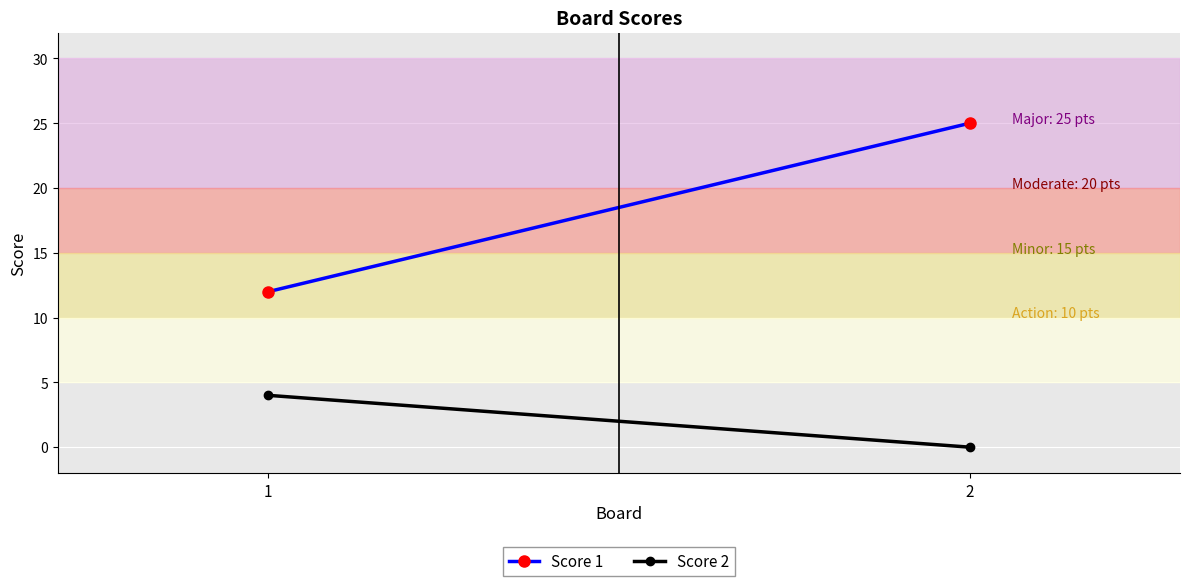

Rank the series by their average value, from lowest to highest.

Score 2, Score 1